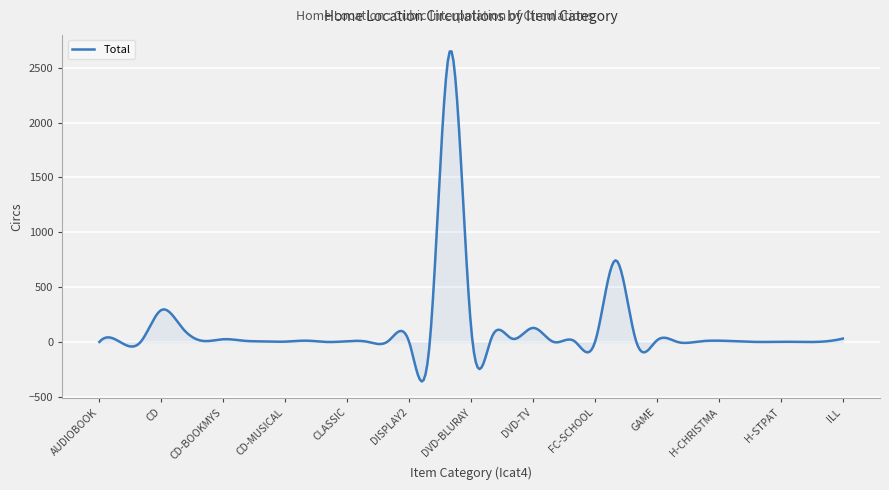

What is the minimum value shown in the chart?

-358.7